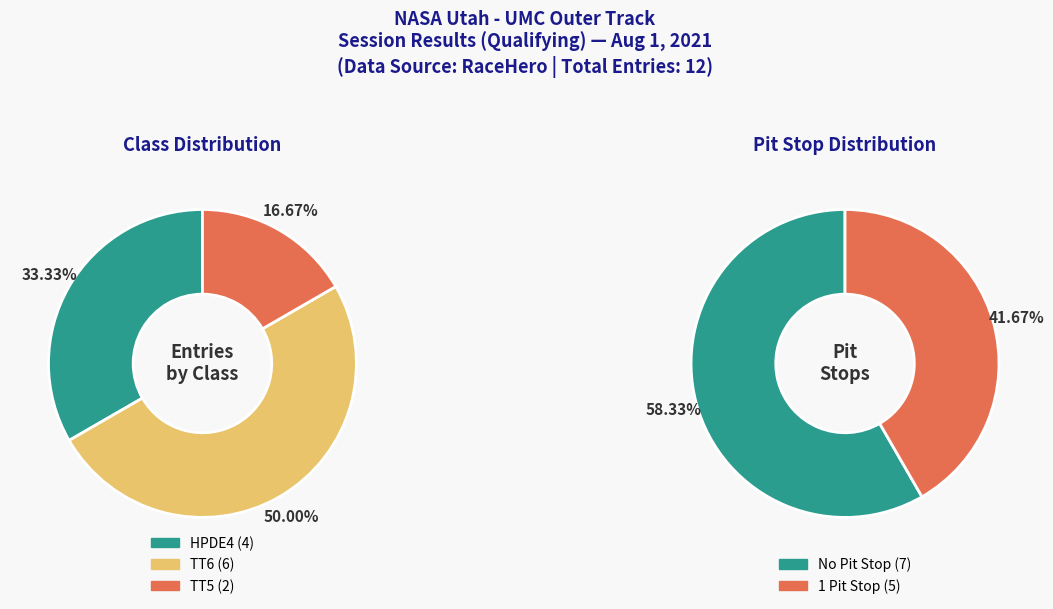

How many segments does this pie chart have?

3